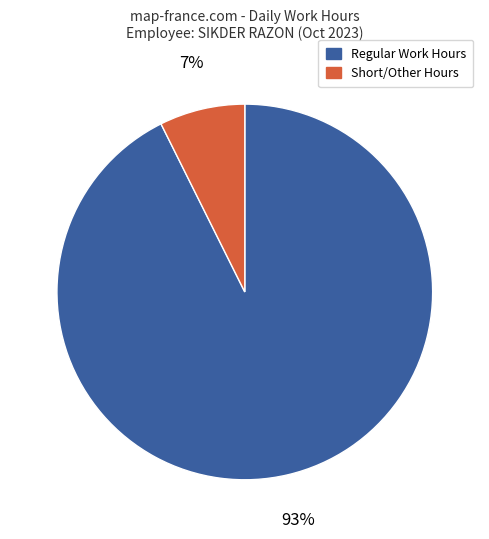

Is the sum of Short/Other Hours and Regular Work Hours greater than half?

Yes